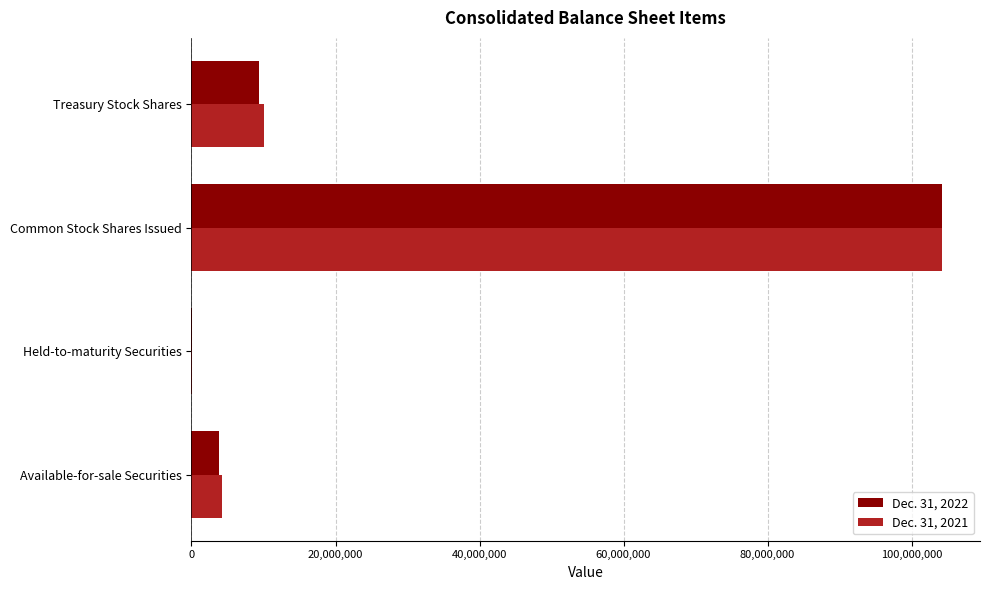

True or false: Dec. 31, 2021 has a value of 4180589 at Available-for-sale Securities.

True